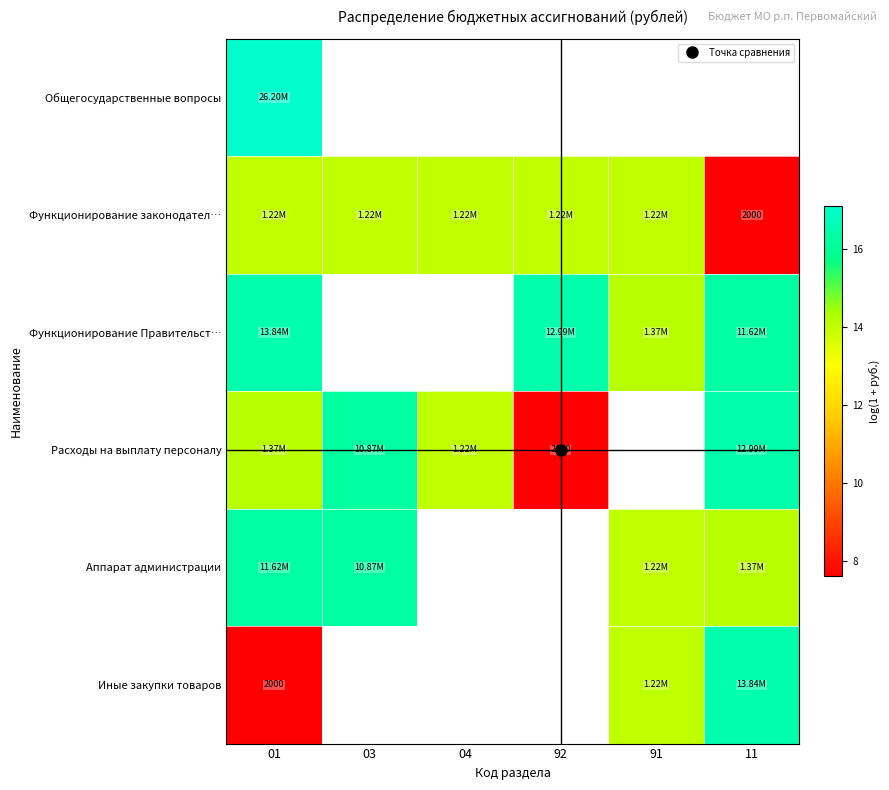

Where is Функционирование законодател… nearest to the value 10?

11